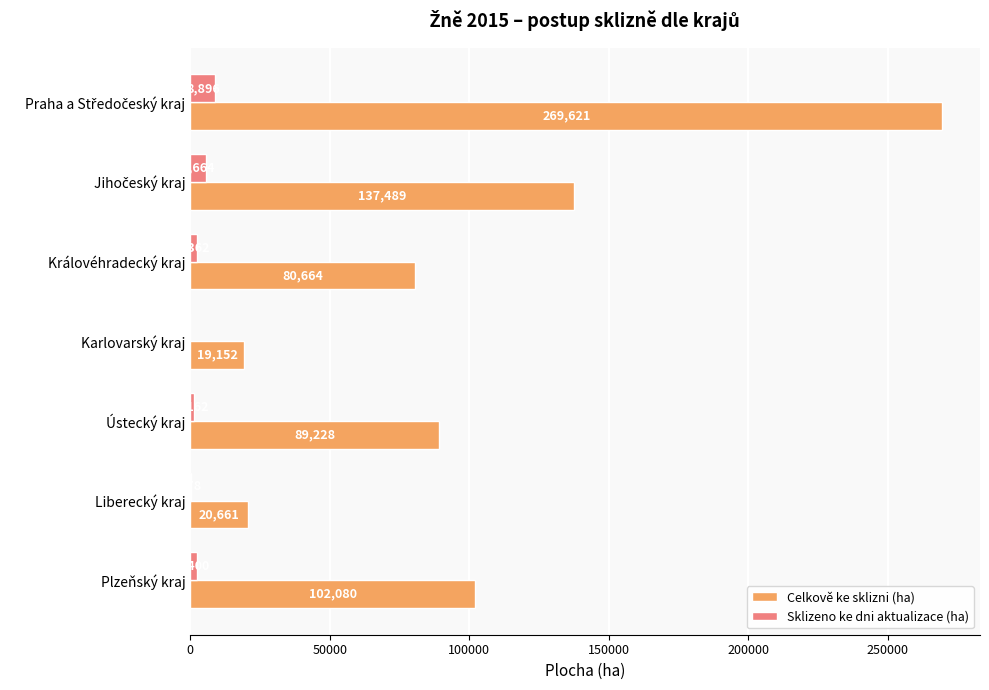

What is the total value across all series at Liberecký kraj?

20839.0